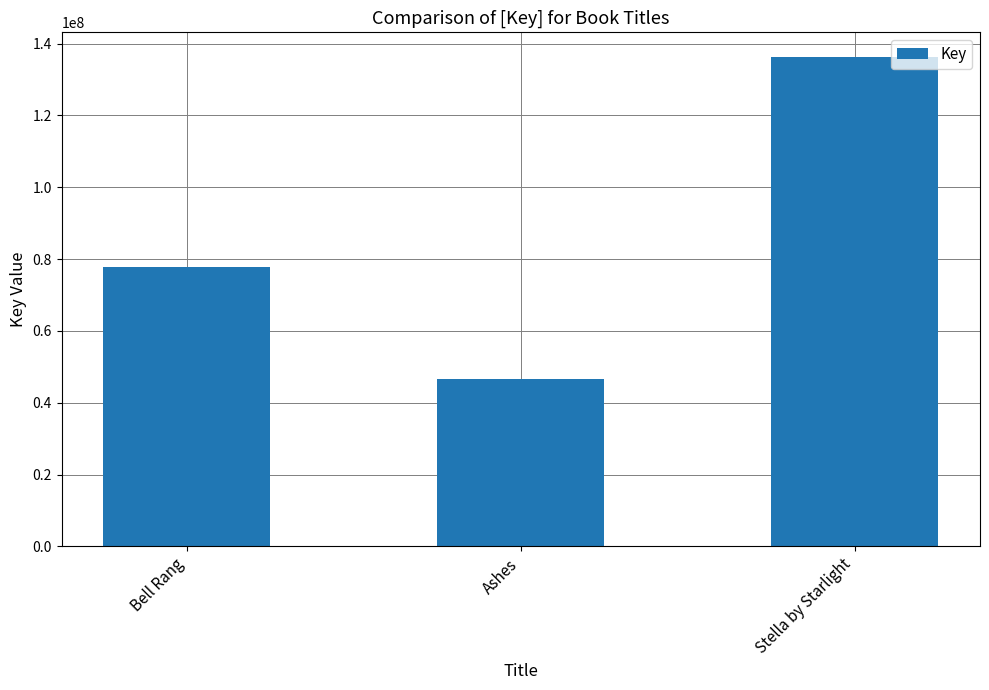

Which label corresponds to the largest value in the chart?

Stella by Starlight